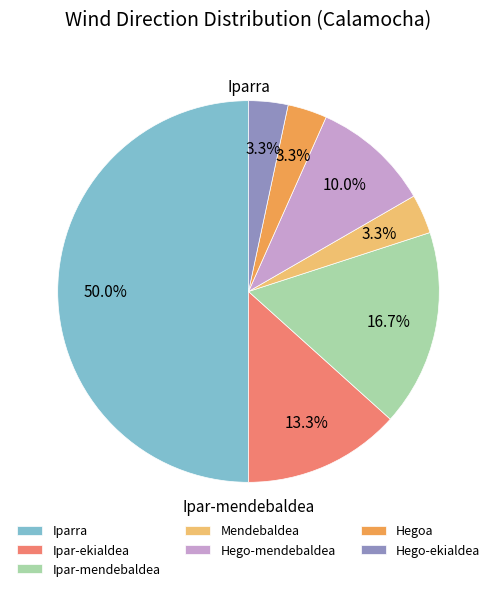

Combined, do Hego-mendebaldea and Ipar-ekialdea account for over 50%?

No